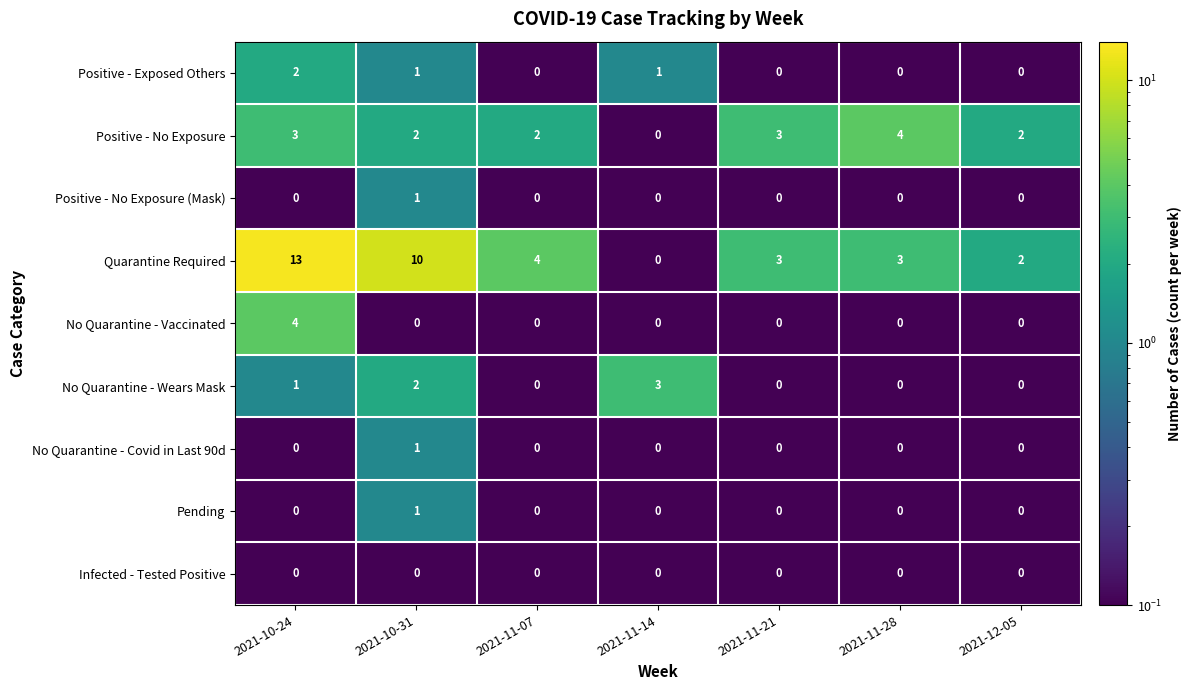

The No Quarantine - Covid in Last 90d series shows 1 at 2021-10-31. True or false?

True